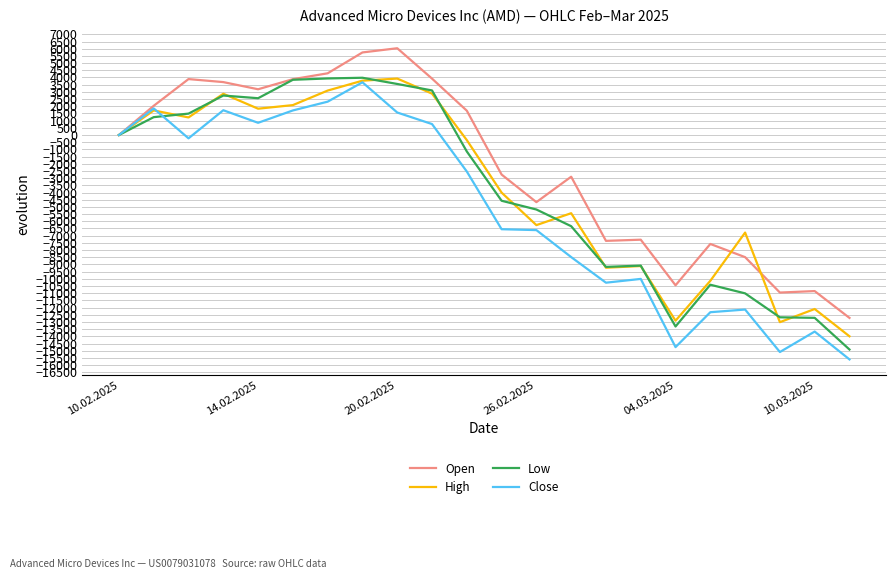

What is the difference between the maximum and second lowest values in the High series?

16940